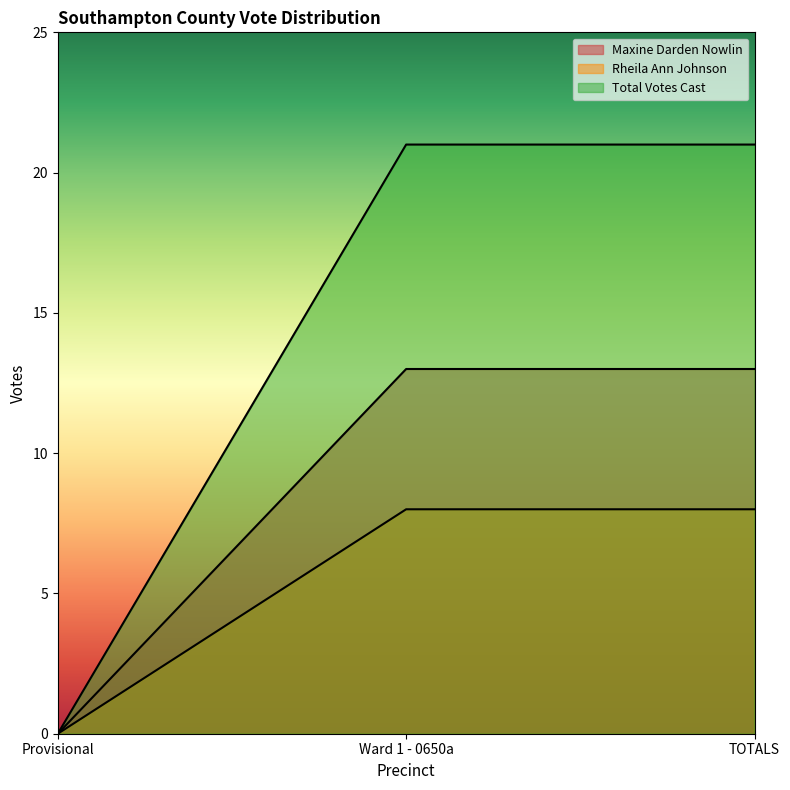

Count the number of data series in this chart.

3